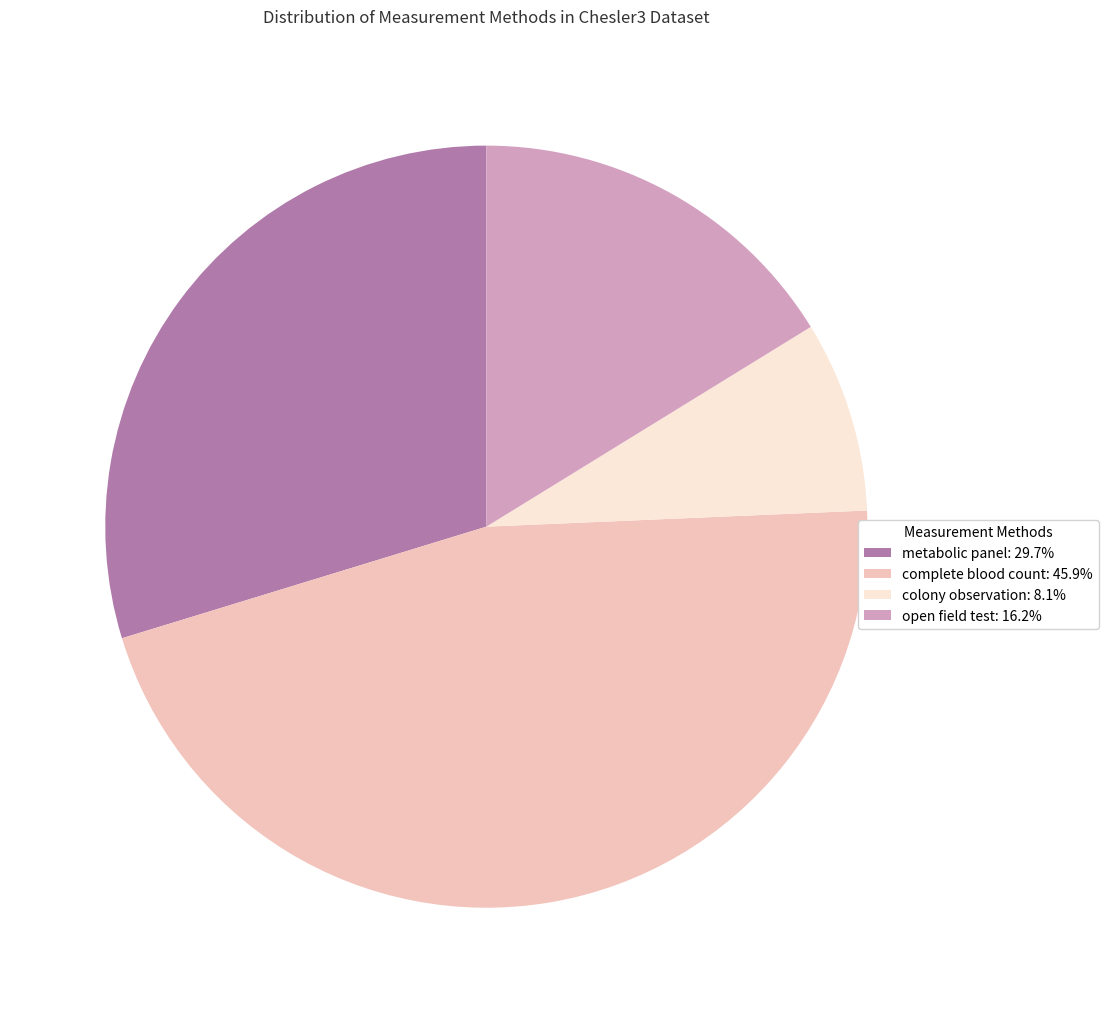

Combined, do complete blood count: 45.9% and colony observation: 8.1% account for over 50%?

Yes